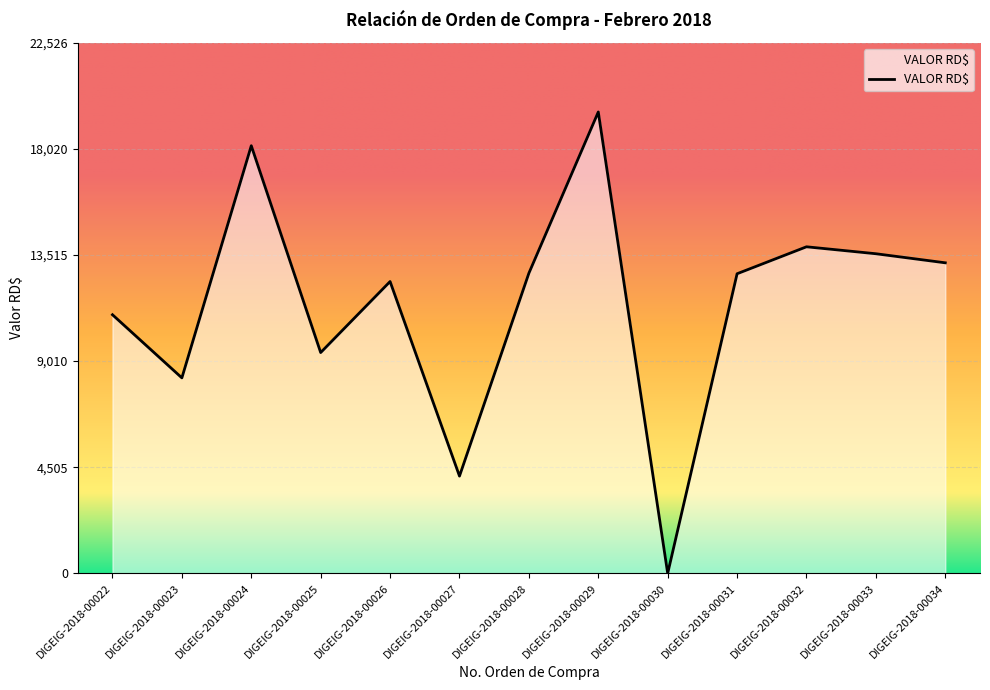

What is the greatest value displayed?

19588.0